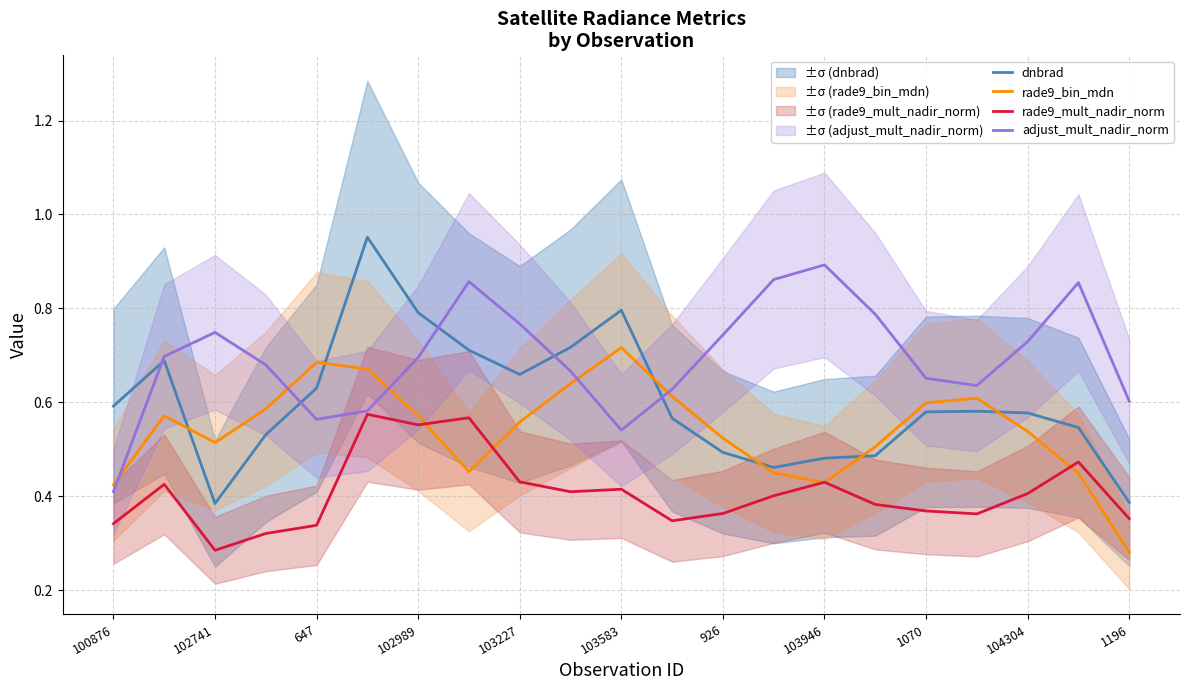

What position from the right is 15?

6